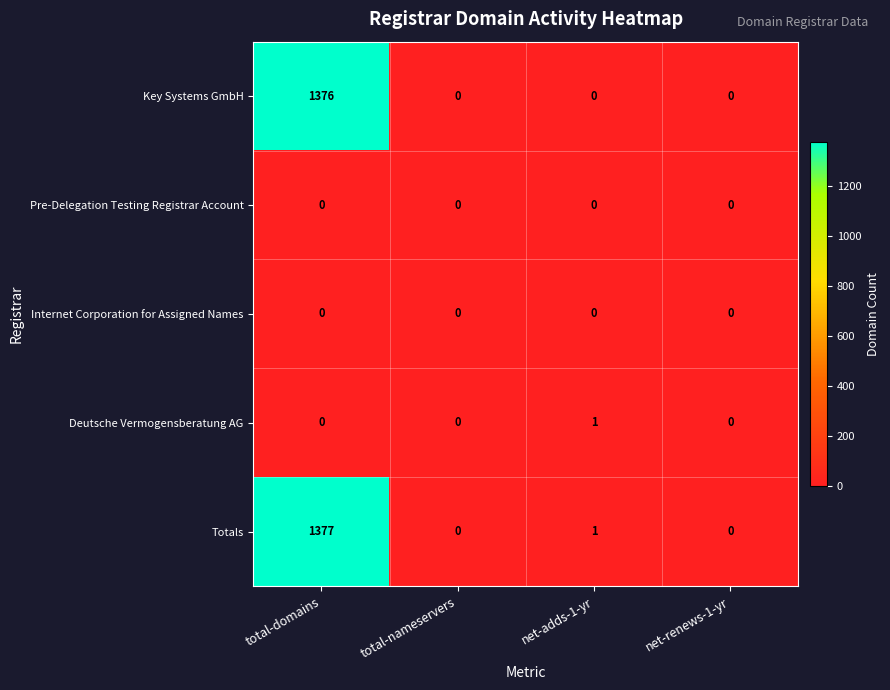

Reading left to right, extract all data points from this chart.

Key Systems GmbH: total-domains=1376	total-nameservers=0	net-adds-1-yr=0	net-renews-1-yr=0
Pre-Delegation Testing Registrar Account: total-domains=0	total-nameservers=0	net-adds-1-yr=0	net-renews-1-yr=0
Internet Corporation for Assigned Names: total-domains=0	total-nameservers=0	net-adds-1-yr=0	net-renews-1-yr=0
Deutsche Vermogensberatung AG: total-domains=0	total-nameservers=0	net-adds-1-yr=1	net-renews-1-yr=0
Totals: total-domains=1377	total-nameservers=0	net-adds-1-yr=1	net-renews-1-yr=0